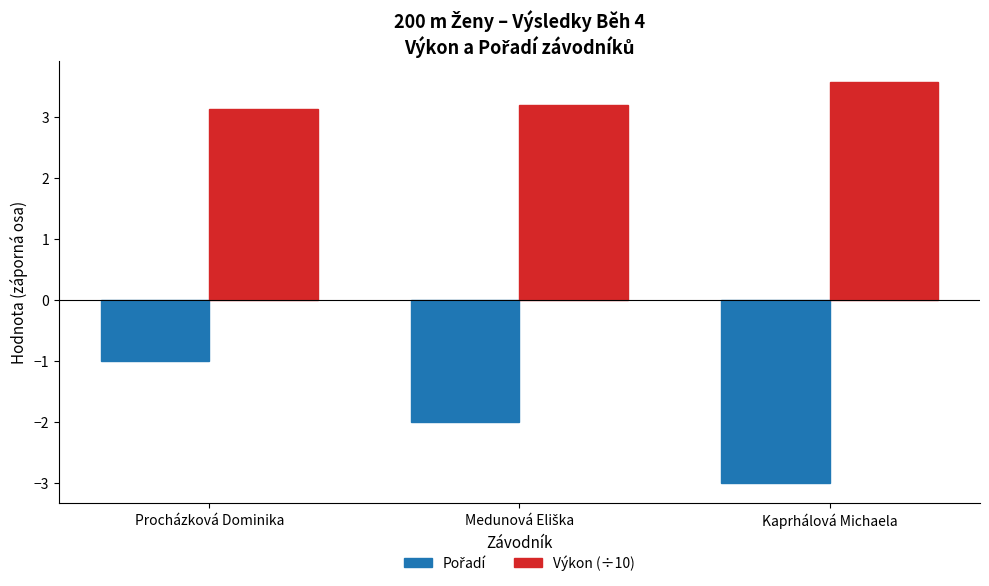

How many groups of bars are there?

3